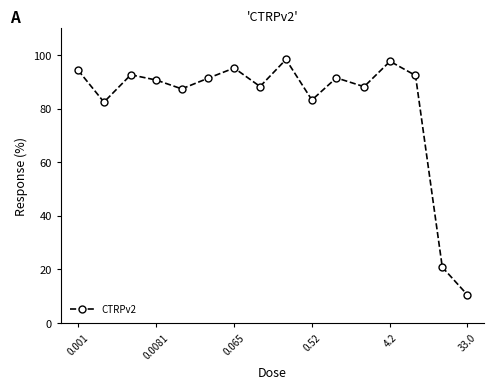

True or false: the data has more than 2 interior local peaks.

True